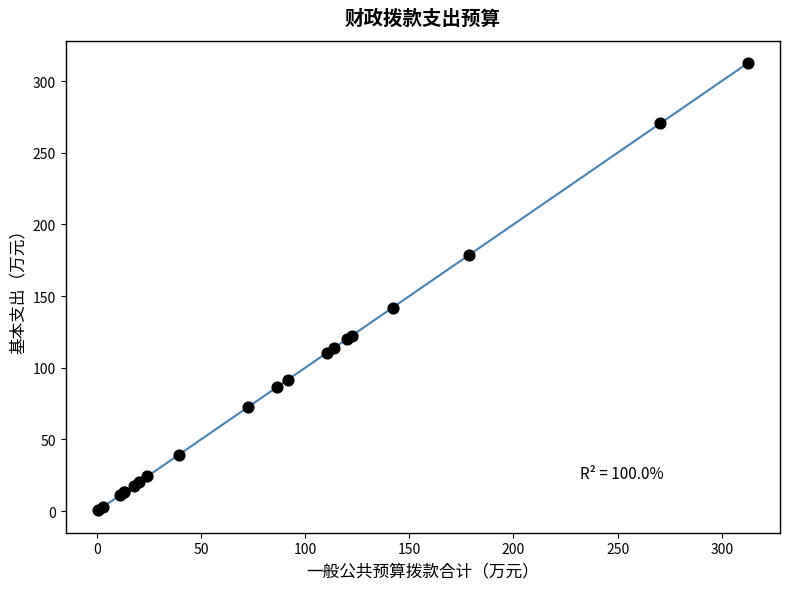

What Y value in the scatter plot is closest to 156?

142.0